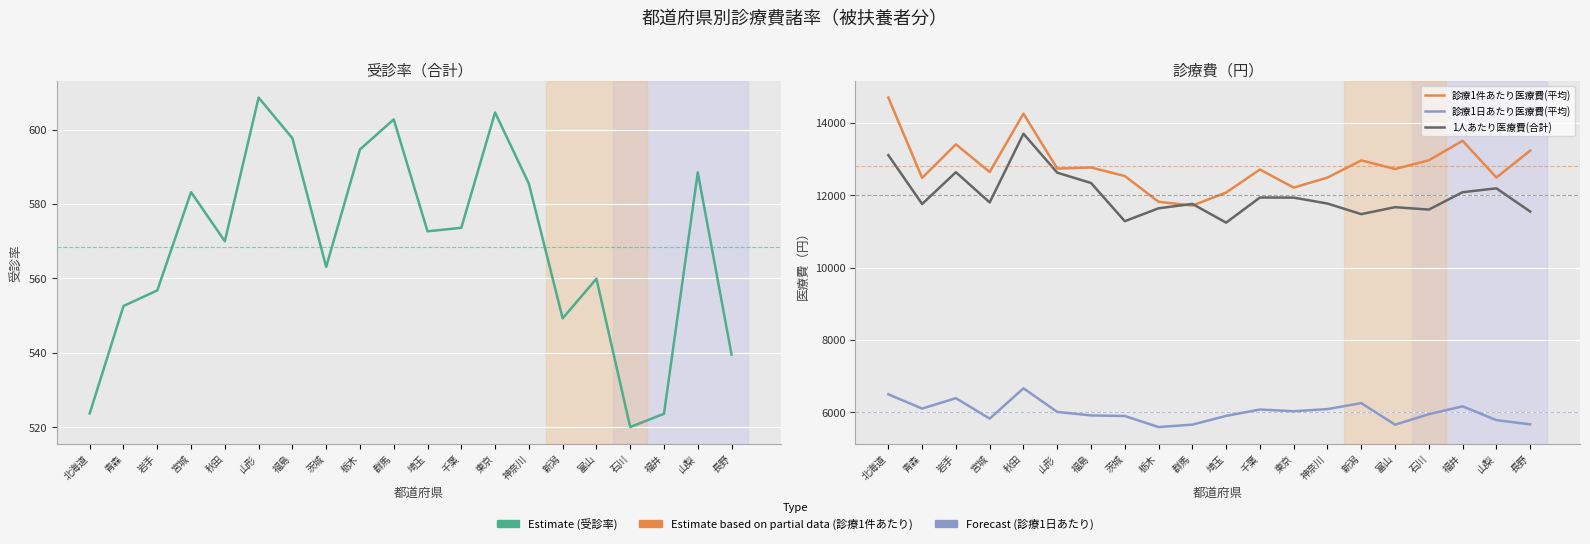

What is the difference between the maximum and minimum values in the 診療1日あたり医療費(平均) series?

1072.0